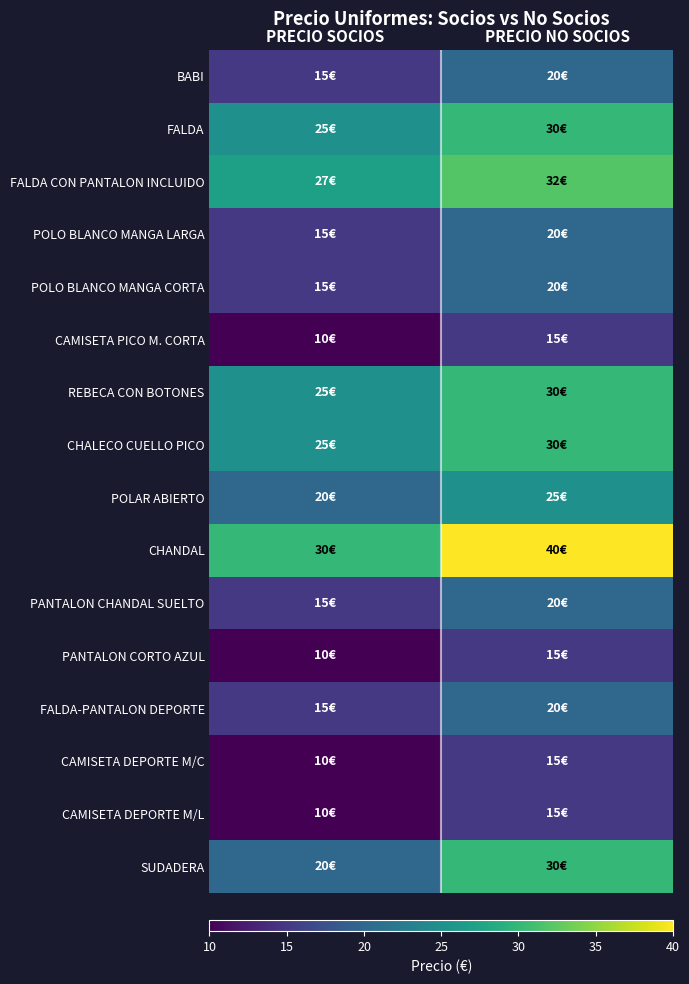

At PRECIO NO SOCIOS, list the series in order from smallest to largest.

CAMISETA PICO M. CORTA, PANTALON CORTO AZUL, CAMISETA DEPORTE M/C, CAMISETA DEPORTE M/L, BABI, POLO BLANCO MANGA LARGA, POLO BLANCO MANGA CORTA, PANTALON CHANDAL SUELTO, FALDA-PANTALON DEPORTE, POLAR ABIERTO, FALDA, REBECA CON BOTONES, CHALECO CUELLO PICO, SUDADERA, FALDA CON PANTALON INCLUIDO, CHANDAL